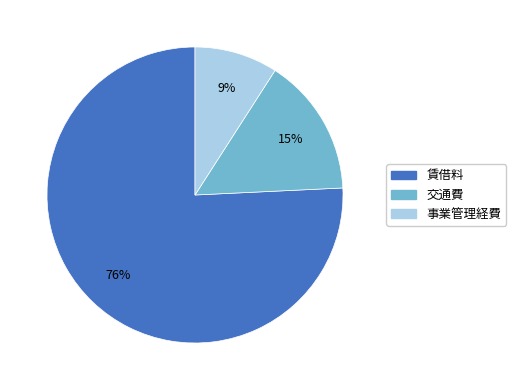

Rank the categories by value from highest to lowest.

賃借料, 交通費, 事業管理経費